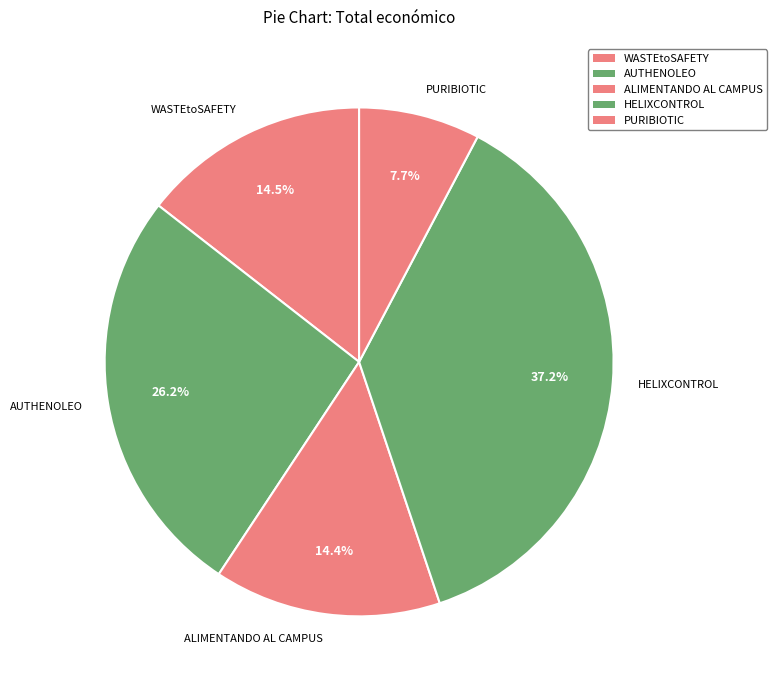

How many segments does this pie chart have?

5